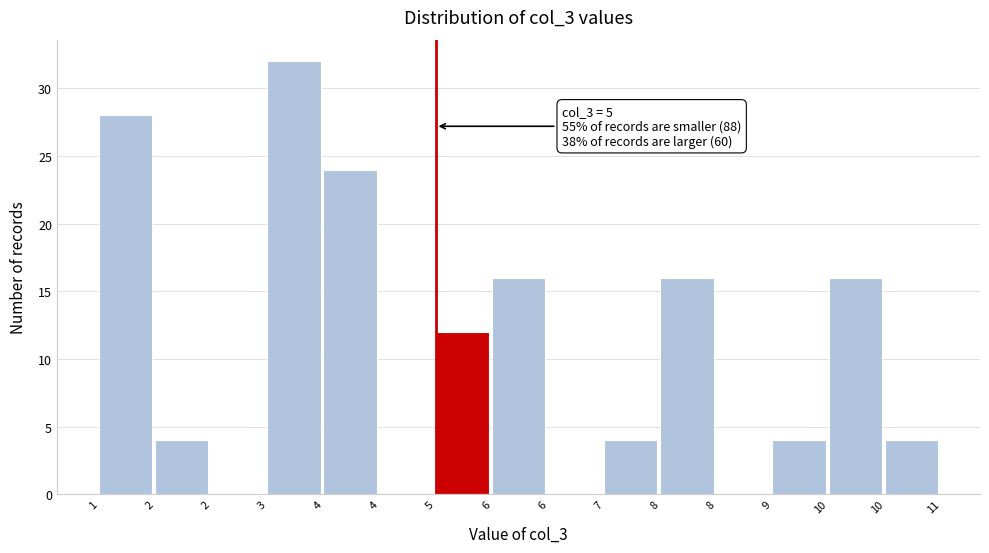

Count the number of data series in this chart.

1